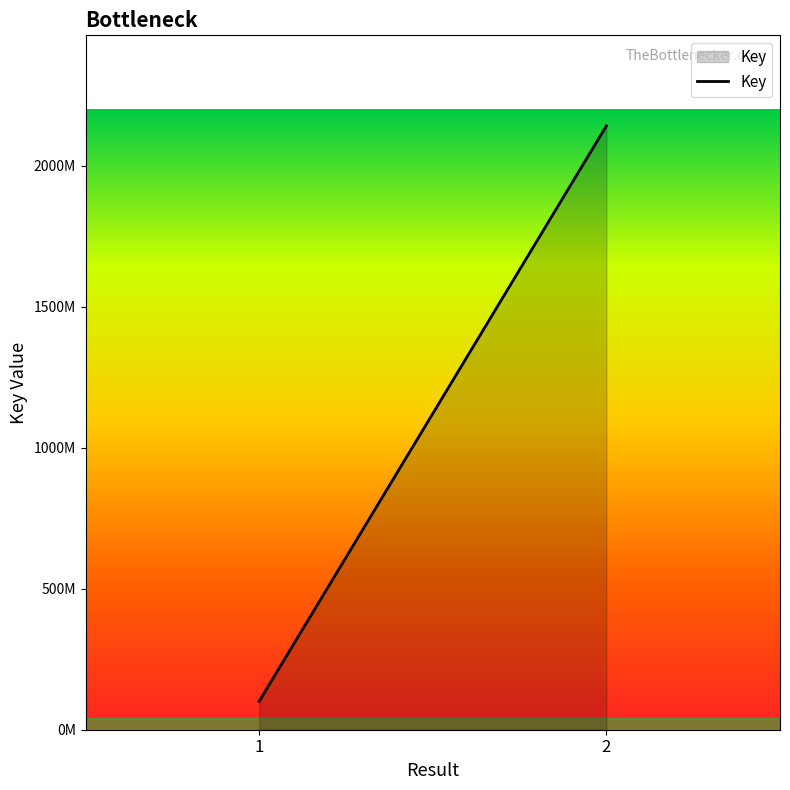

List the labels in order of value, smallest first.

1, 2